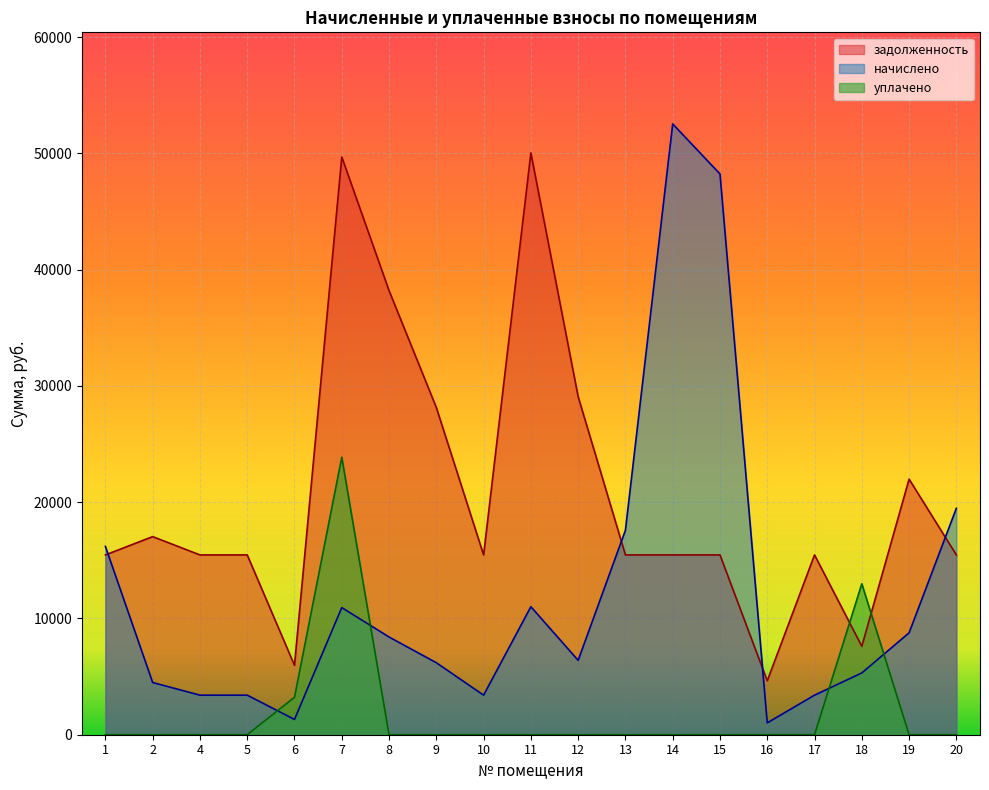

The value of начислено at 15 is 84571.8. True or false?

False